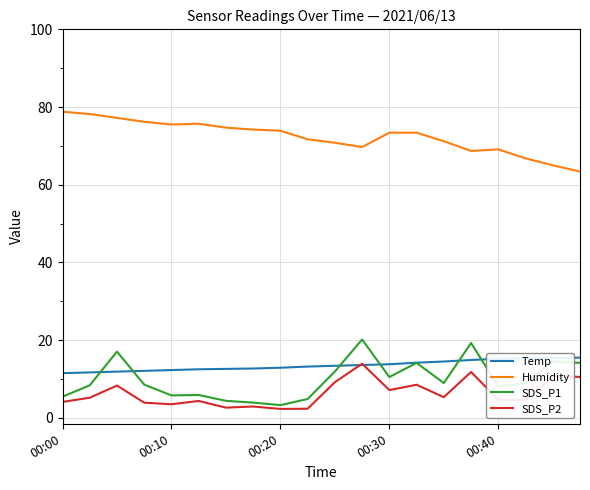

How many lines are shown in the chart?

4